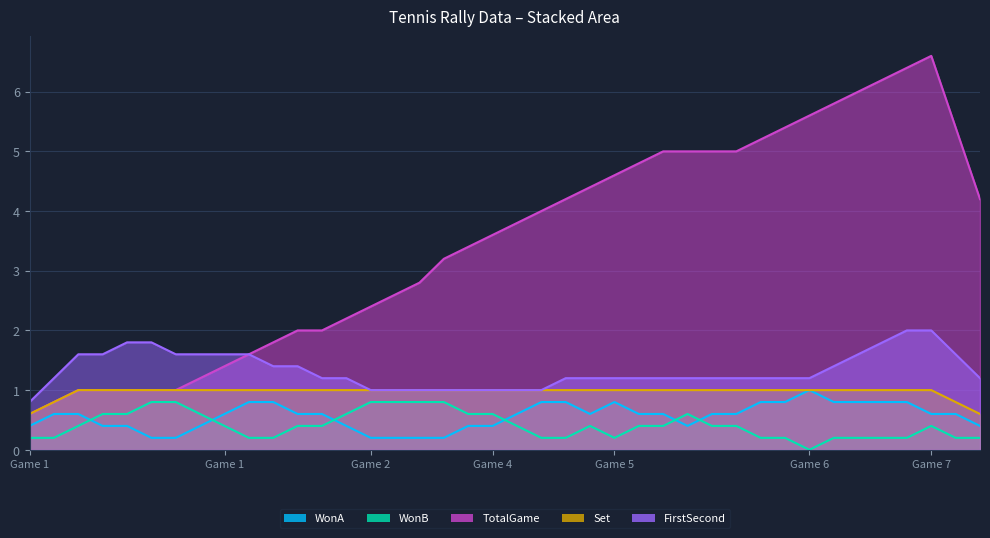

True or false: WonB and FirstSecond cross at least once.

False